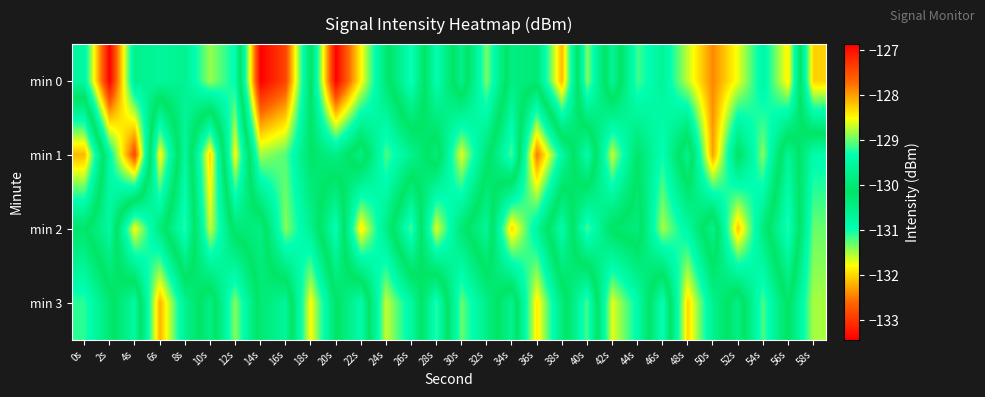

What is the total value across all series at 20s?

-523.4